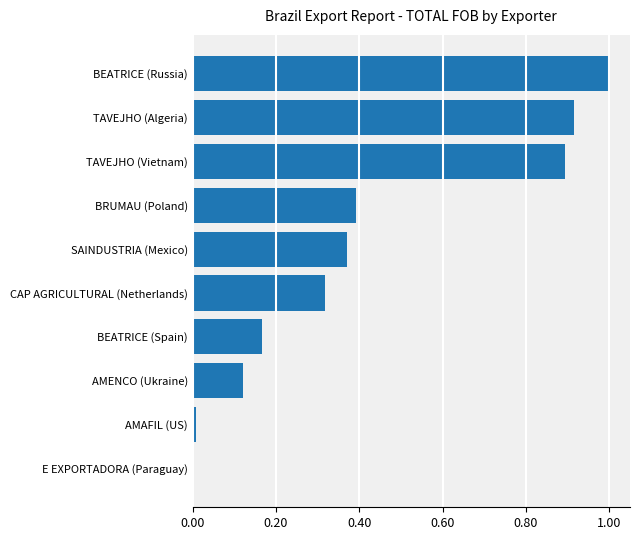

The value at BRUMAU (Poland) is 0.4. True or false?

True